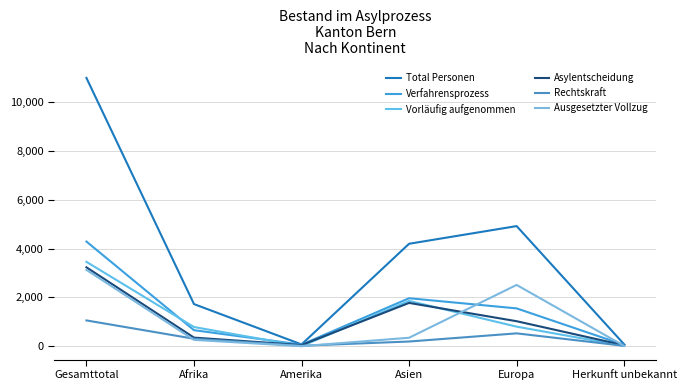

What is the difference between the Total Personen values at Gesamttotal and Asien?

6799